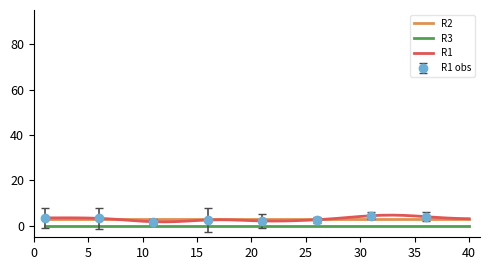

Is this an area chart (filled region under the line)?

No